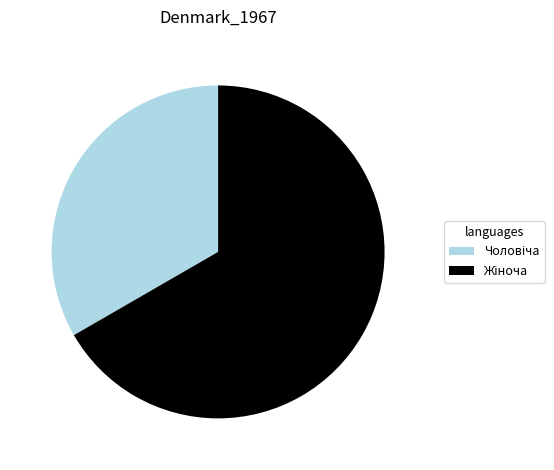

Is there a majority slice in this chart?

Yes